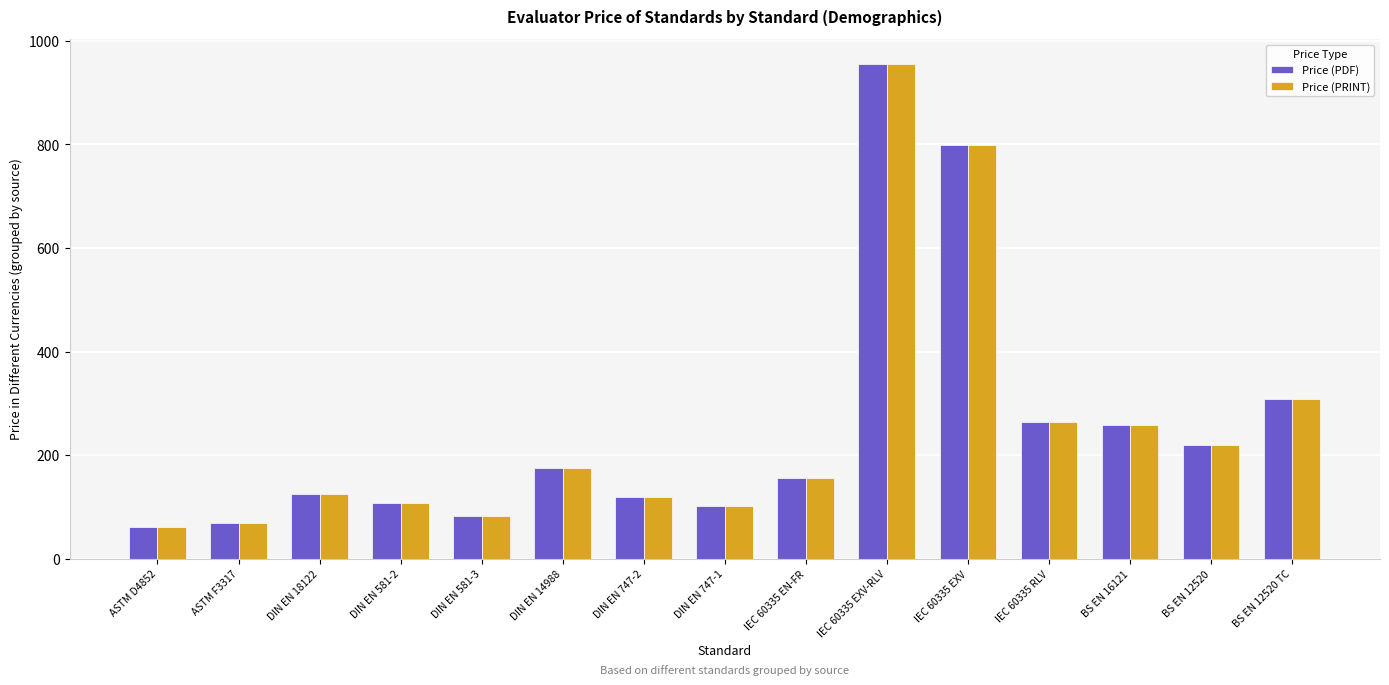

What is the difference between the Price (PDF) values at DIN EN 747-2 and BS EN 12520?

100.6